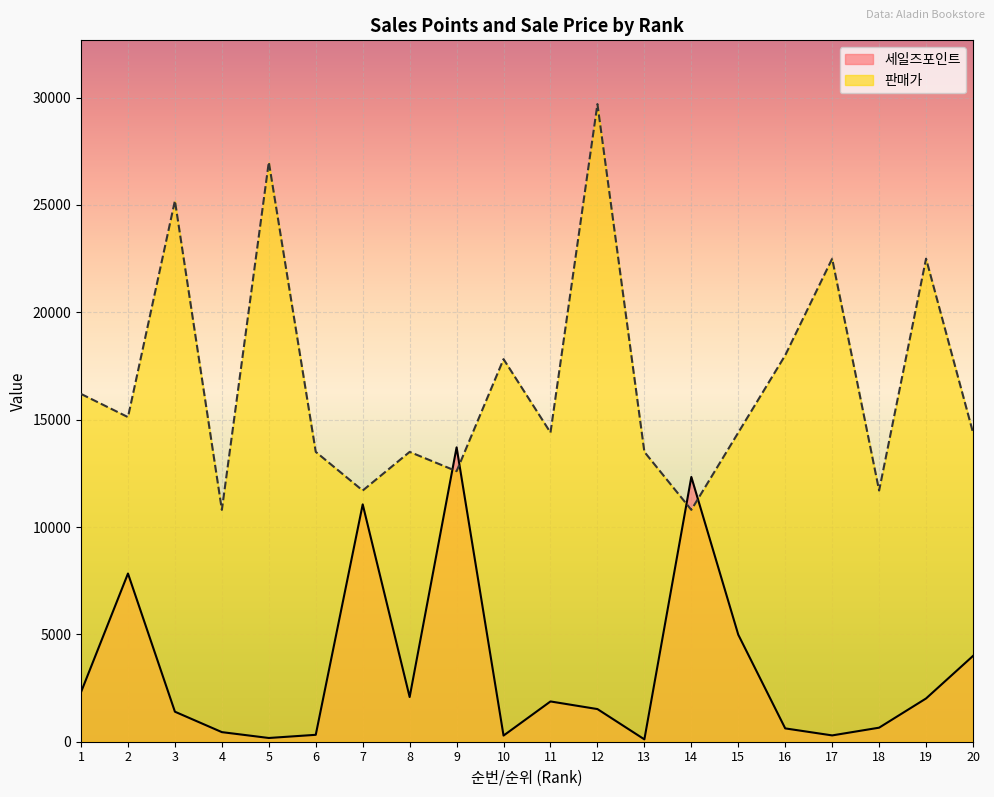

At 20, list the series in order from largest to smallest.

판매가, 세일즈포인트